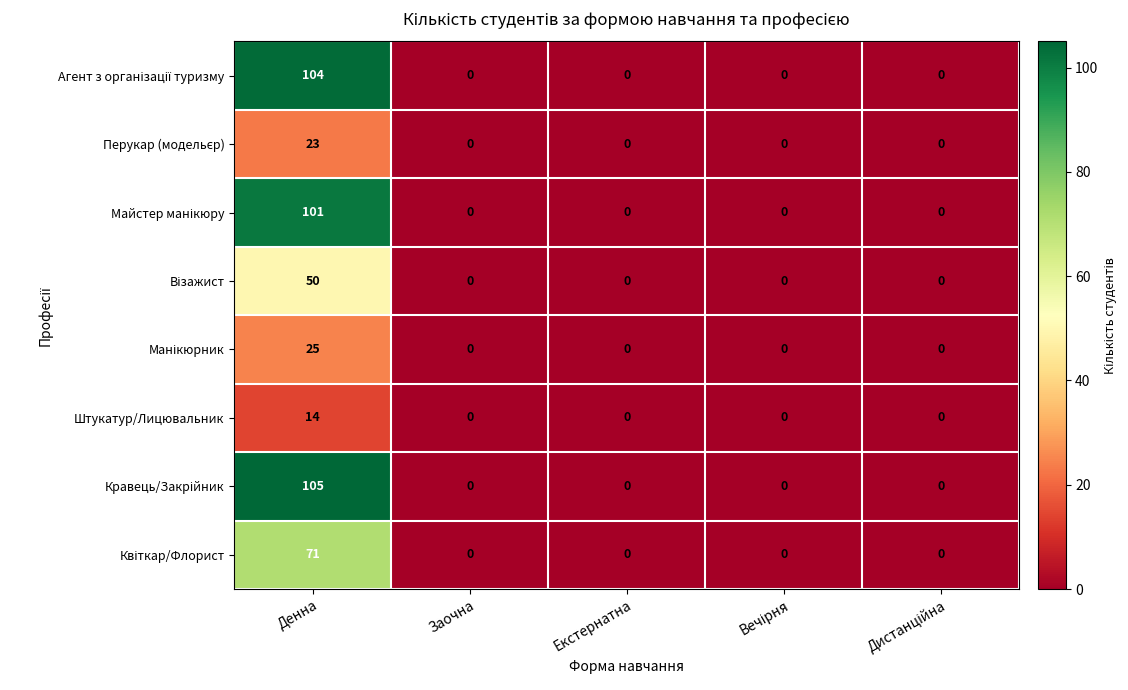

At which category is the sum across all series the highest?

Денна